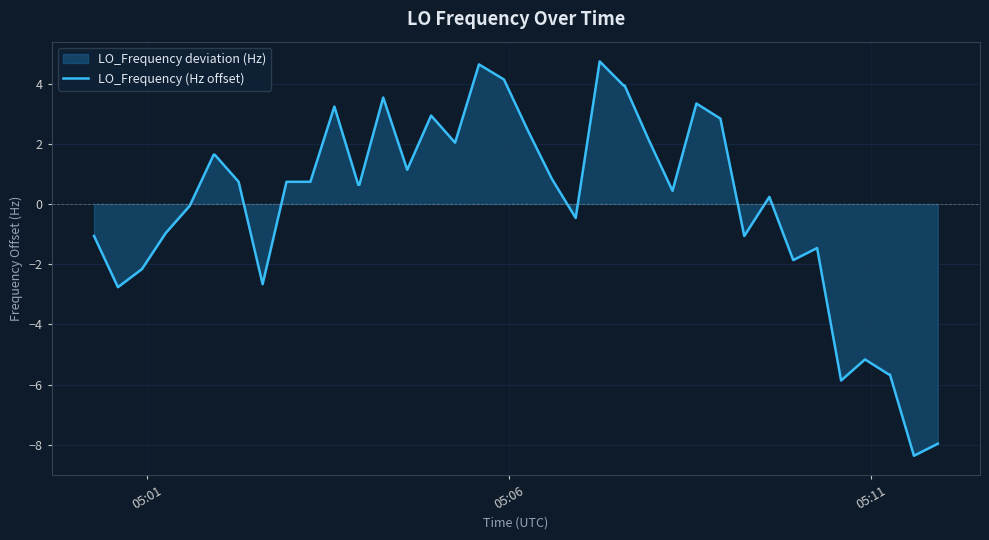

What is the minimum value shown in the chart?

-8.4